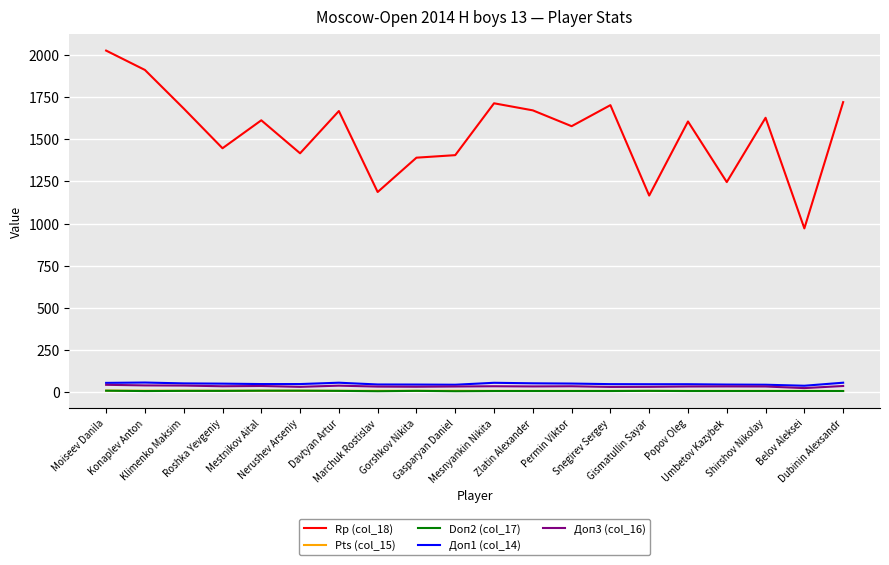

What is the greatest value displayed?

2027.0